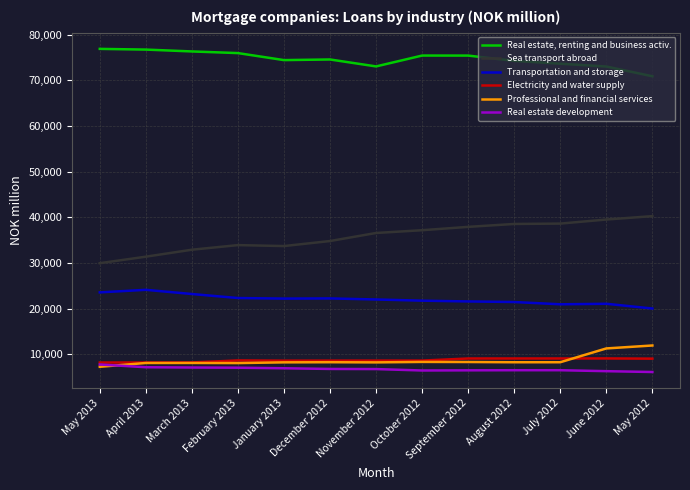

True or false: Real estate development and Transportation and storage cross at least once.

False